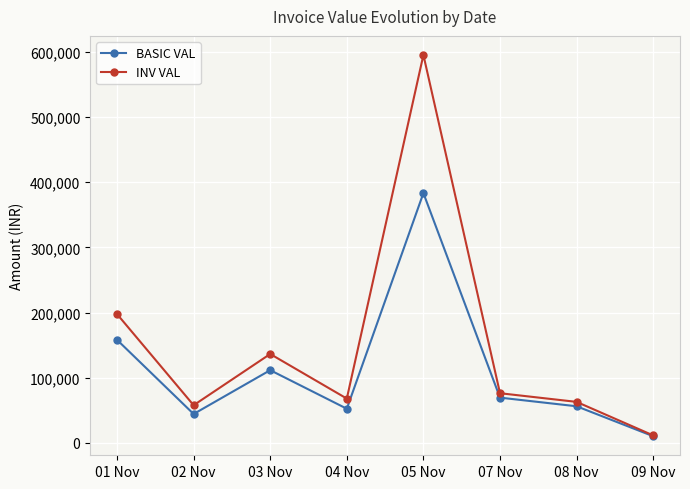

List the series in order of their overall mean, lowest first.

BASIC VAL, INV VAL